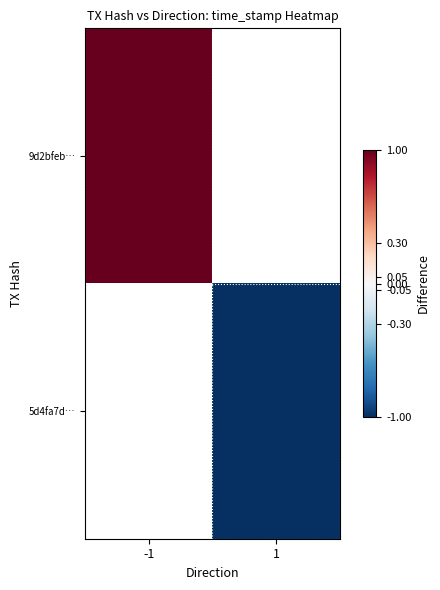

At which label is 9d2bfeb… closest to 1?

-1